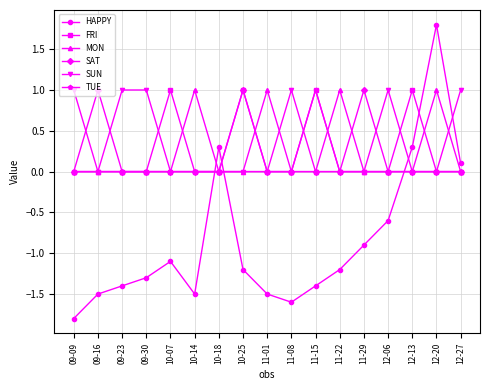

Is it true that FRI equals 0.3 at 10-14?

False